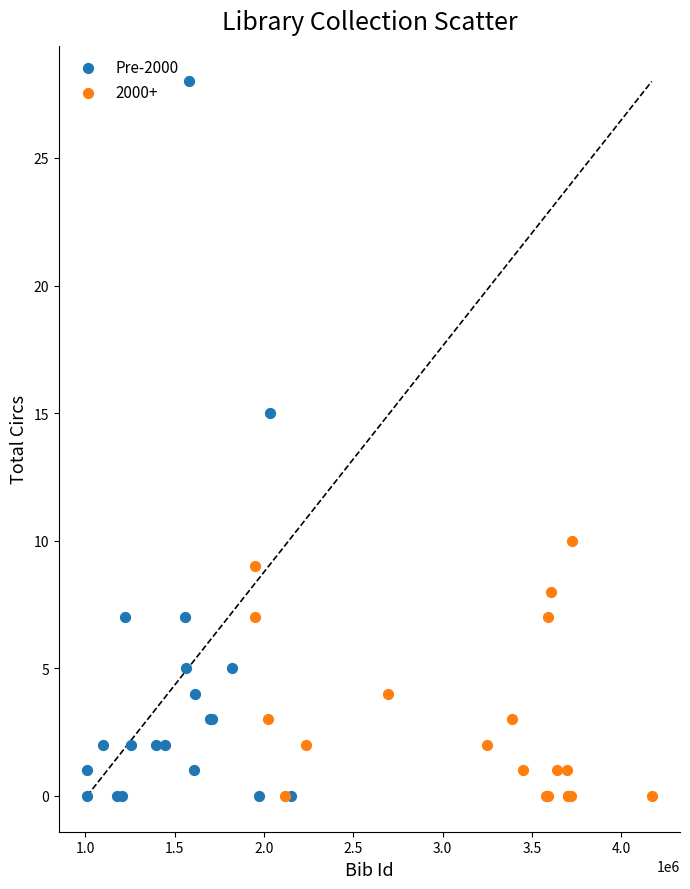

Which series reaches the maximum Y coordinate?

Pre-2000